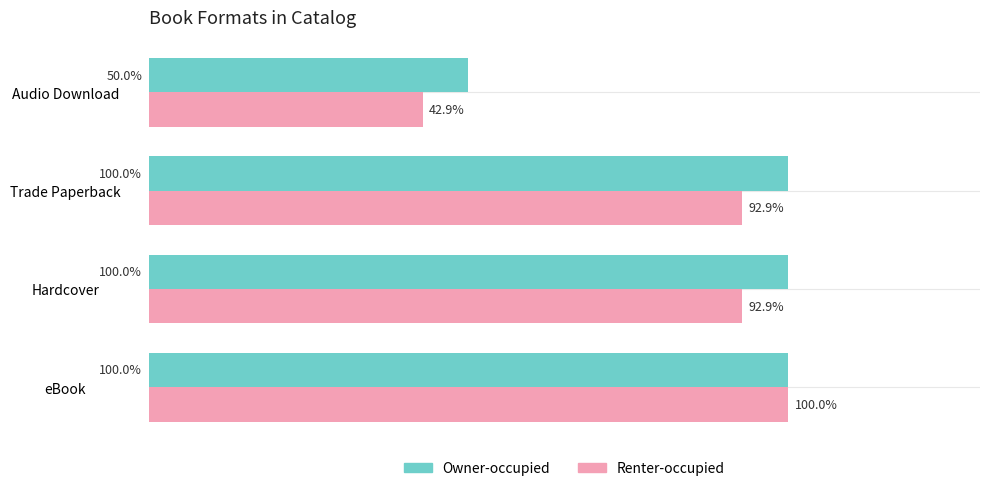

Which series has the largest range (max minus min)?

Renter-occupied